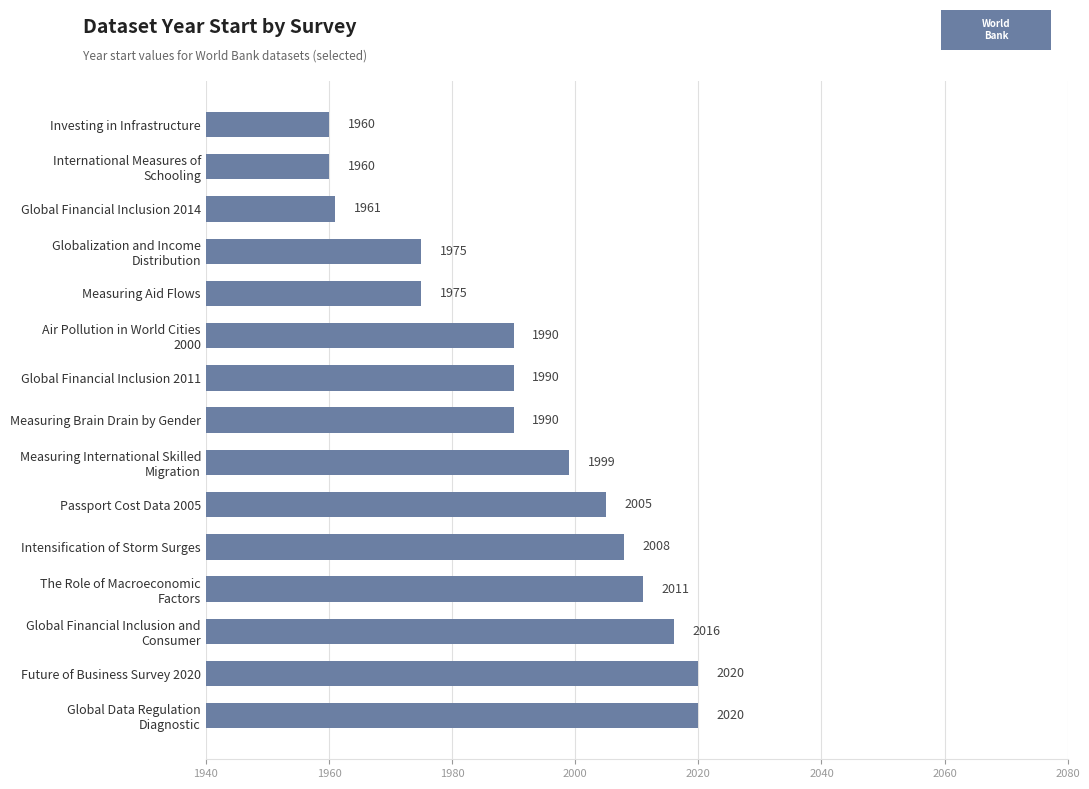

What is the change in value from Future of Business Survey 2020 to Passport Cost Data 2005?

-15